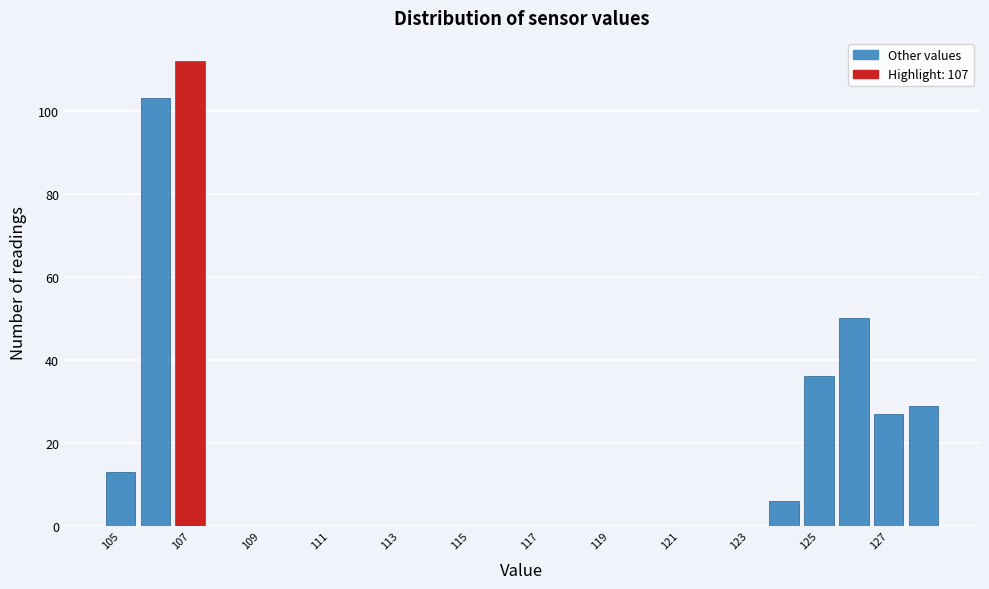

Reading left to right, transcribe this chart: for each bar, give the range it covers on the x-axis and its height. Neither the bar edges nor the heights are printed on the chart, so give them approximately, as read against the axes.

104.5 to 105.5: 14
105.5 to 106.5: 104
106.5 to 107.5: 112
107.5 to 108.5: 0
108.5 to 109.5: 0
109.5 to 110.5: 0
110.5 to 111.5: 0
111.5 to 112.5: 0
112.5 to 113.5: 0
113.5 to 114.5: 0
114.5 to 115.5: 0
115.5 to 116.5: 0
116.5 to 117.5: 0
117.5 to 118.5: 0
118.5 to 119.5: 0
119.5 to 120.5: 0
120.5 to 121.5: 0
121.5 to 122.5: 0
122.5 to 123.5: 0
123.5 to 124.5: 6
124.5 to 125.5: 36
125.5 to 126.5: 50
126.5 to 127.5: 28
127.5 to 128.5: 30